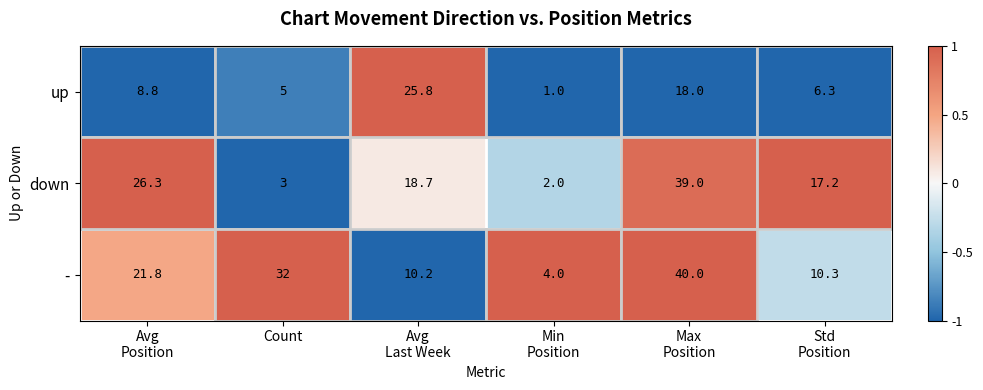

What is the difference between the highest and lowest values at Min
Position?

3.0